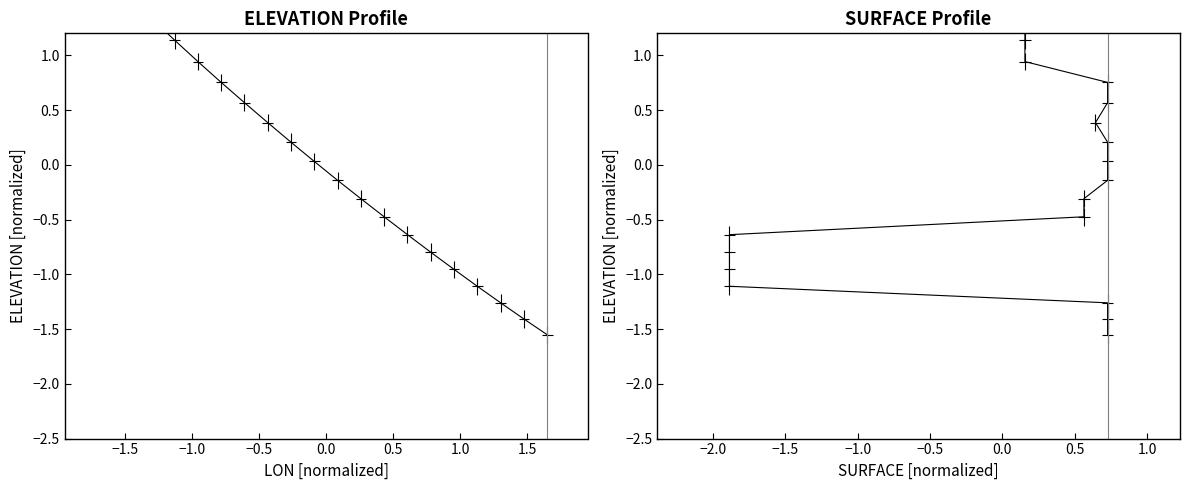

True or false: ELEVATION and LON cross at least once.

False